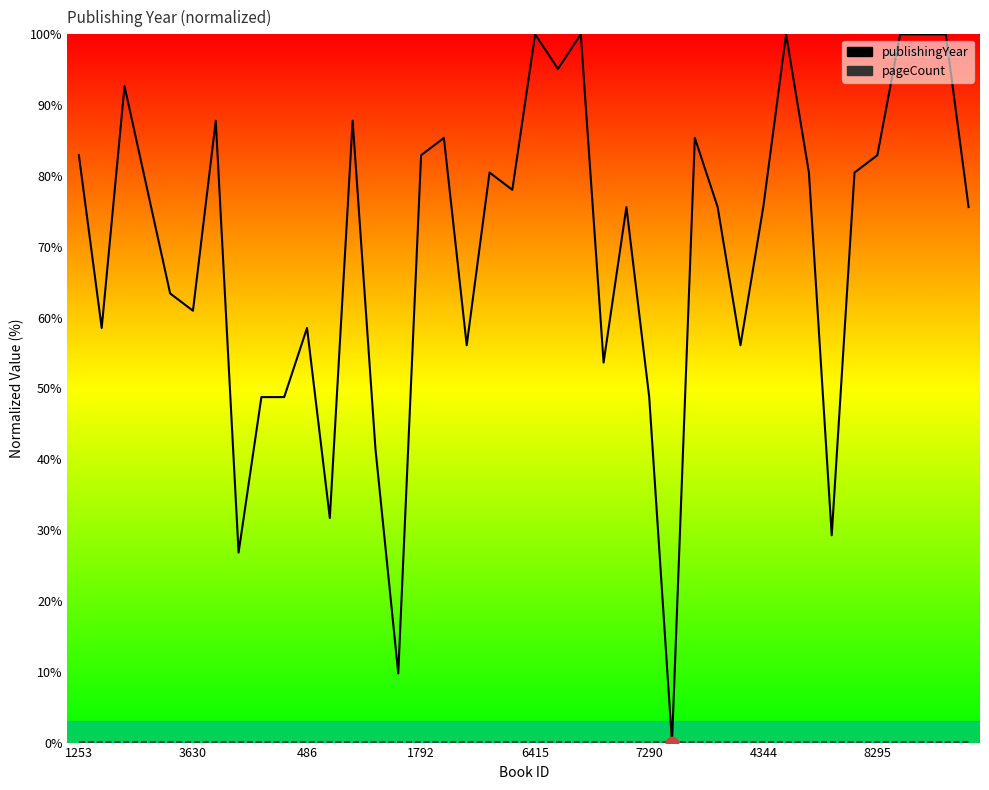

At how many categories does at least one series exceed 52?

31